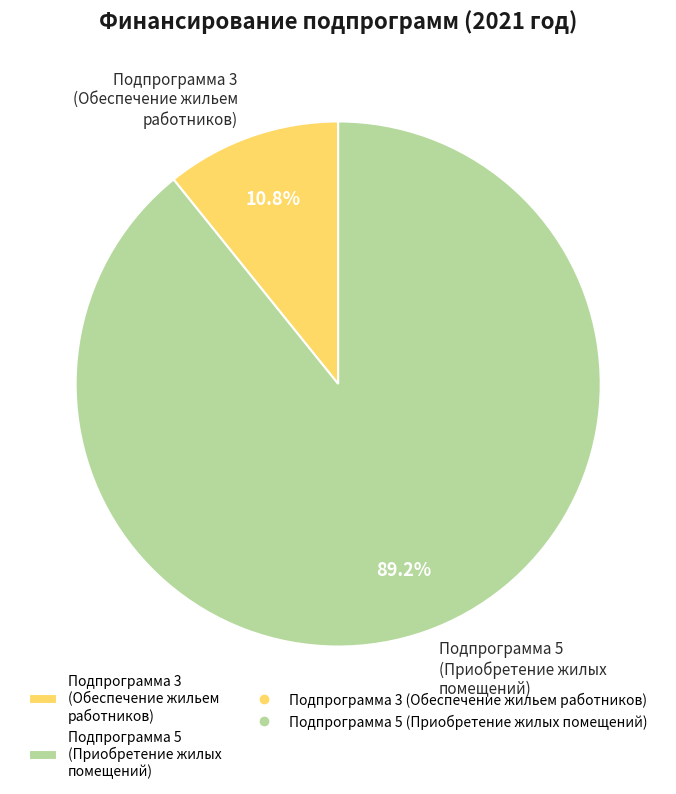

Rank the categories by value from lowest to highest.

Подпрограмма 3 (Обеспечение жильем работников), Подпрограмма 5 (Приобретение жилых помещений)